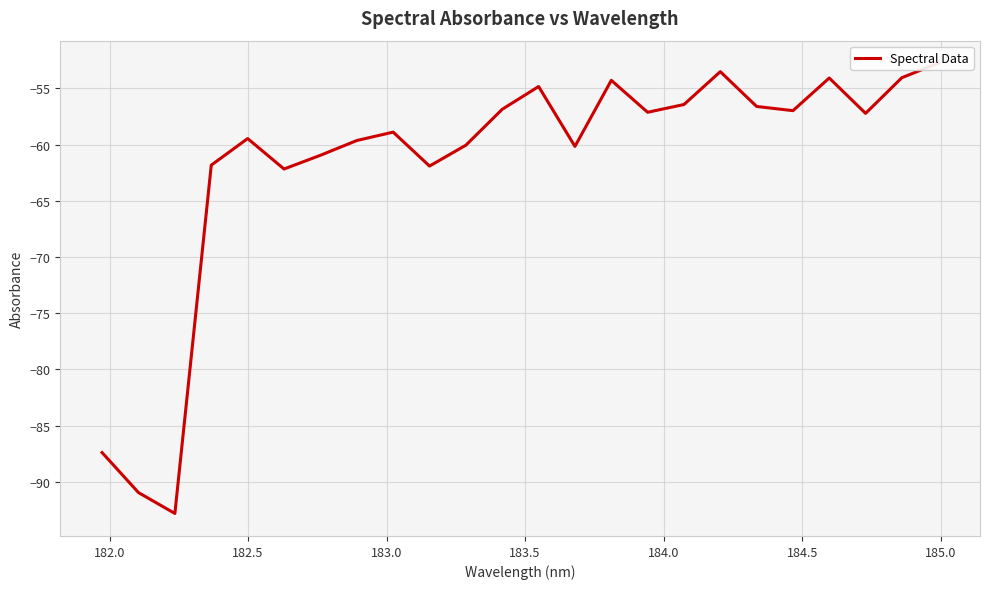

What is the average value?

-61.7